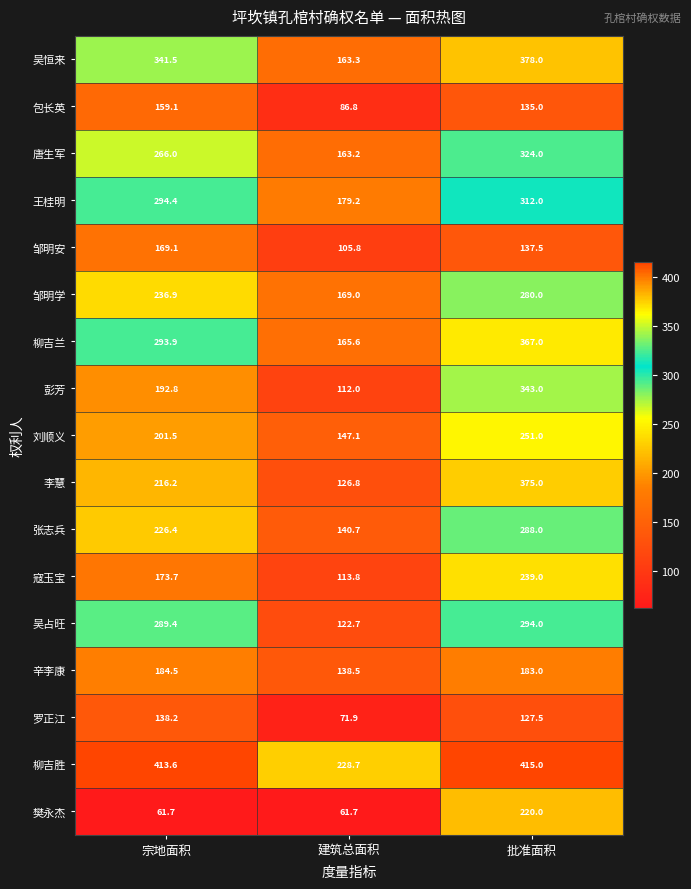

What is the sum of all 吴恒来 values?

882.8